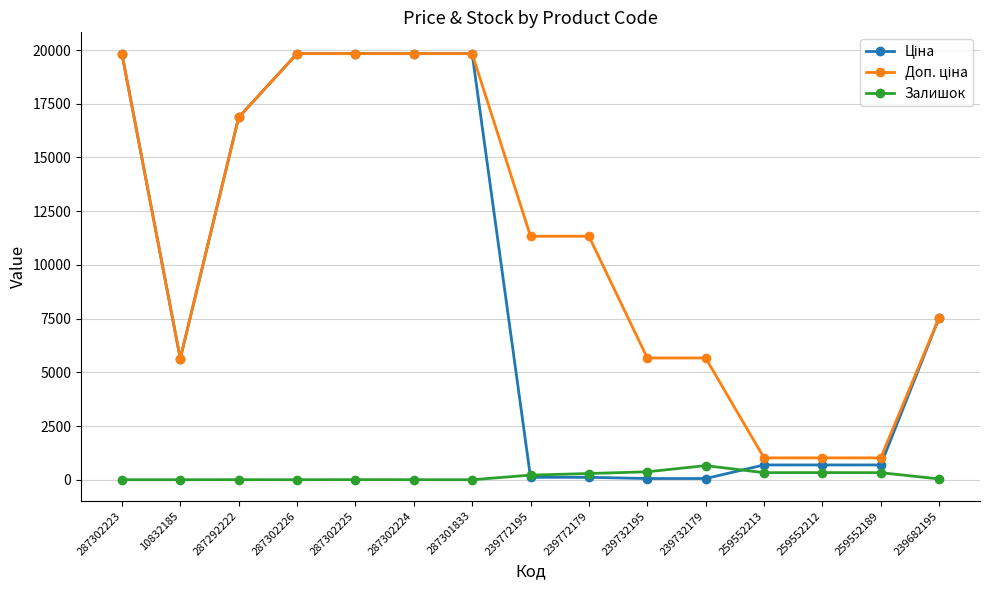

True or false: Залишок has more than 0 interior local peaks.

True